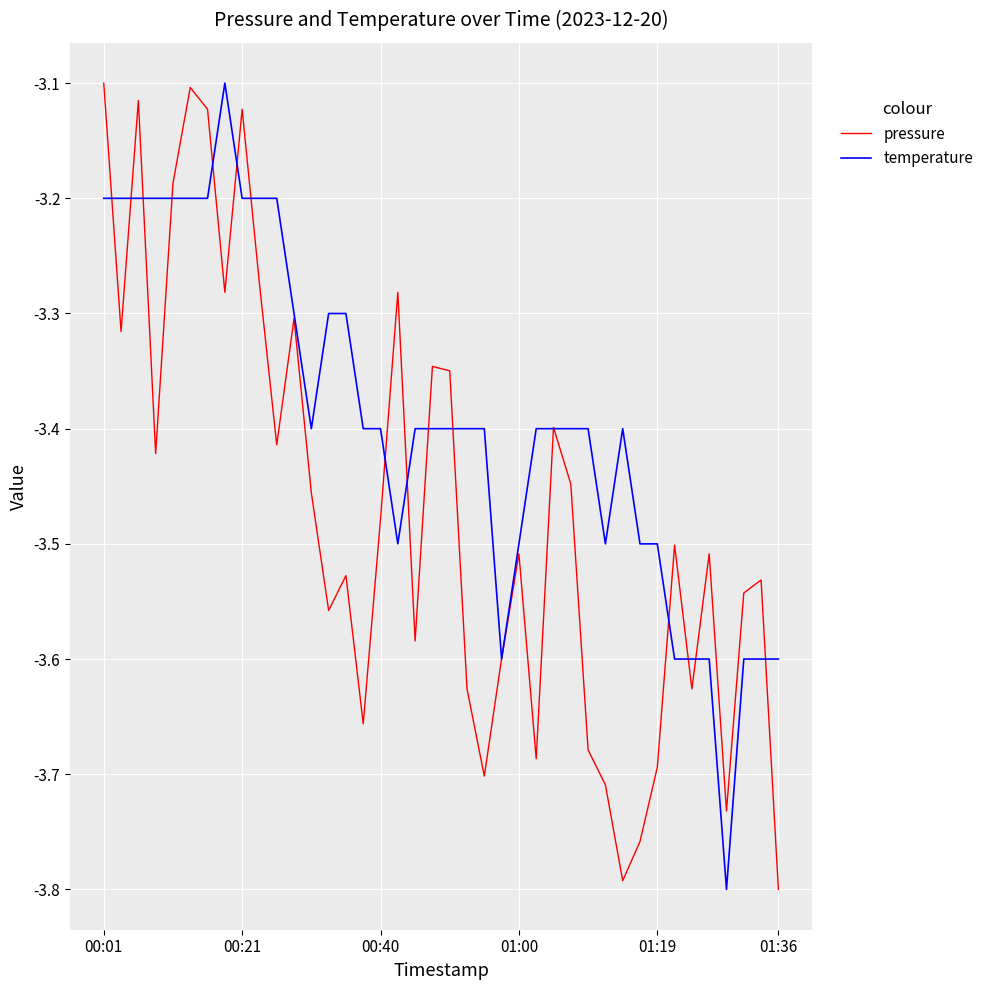

Which series has the largest total across all categories?

temperature